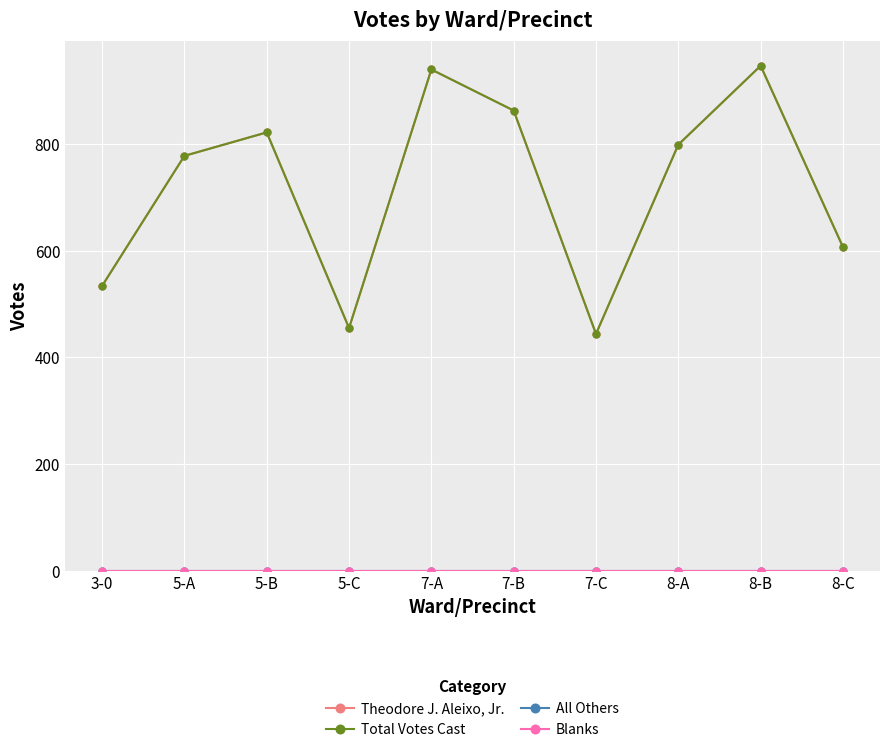

True or false: Theodore J. Aleixo, Jr. and Blanks intersect in this chart.

False